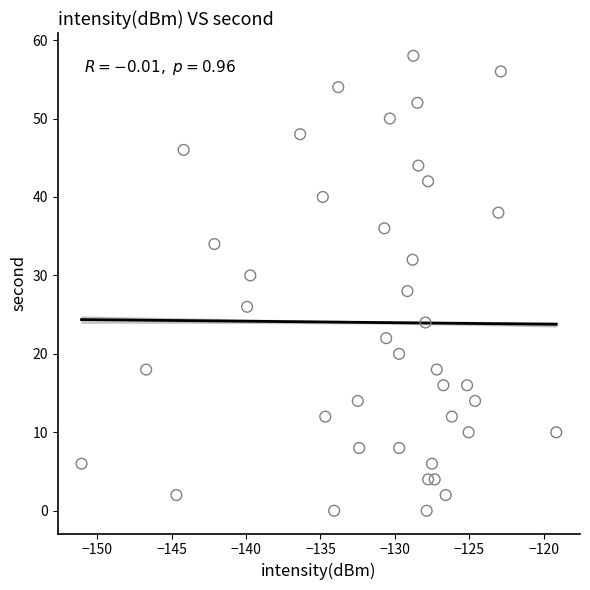

What is the range of Y values (max minus min)?

58